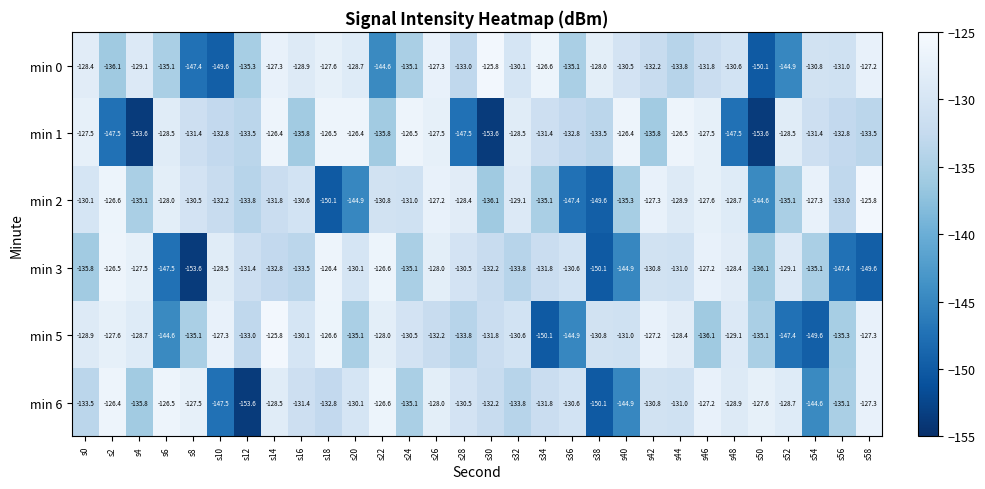

What is the highest value of the min 5 series?

-125.8